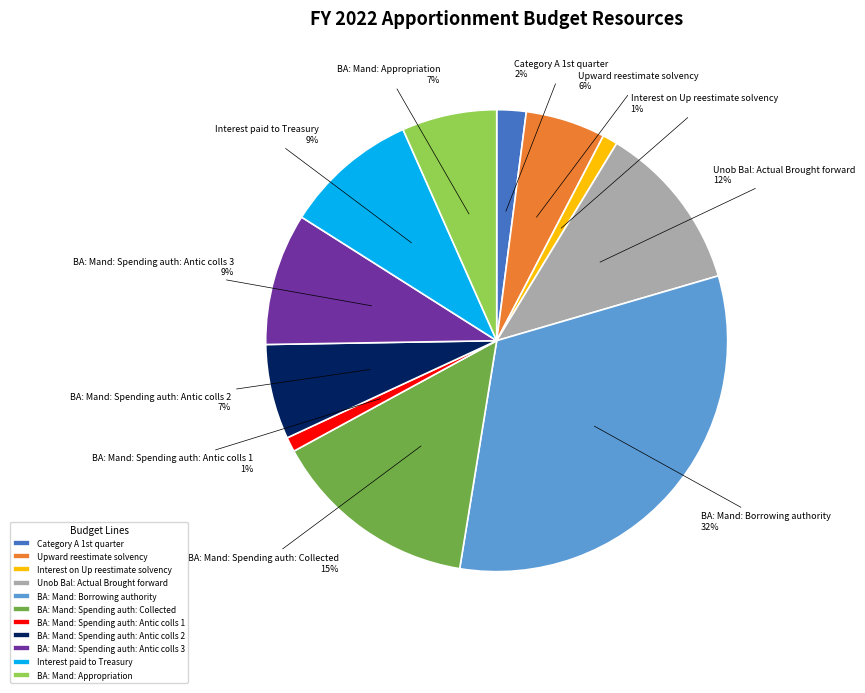

Count the number of slices in the pie.

11